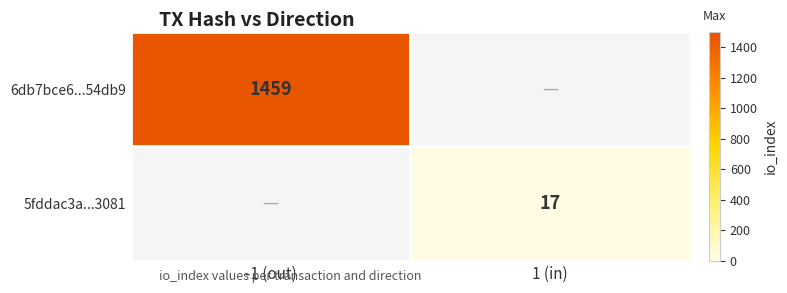

The 6db7bce6...54db9 series shows 1459 at -1 (out). True or false?

True